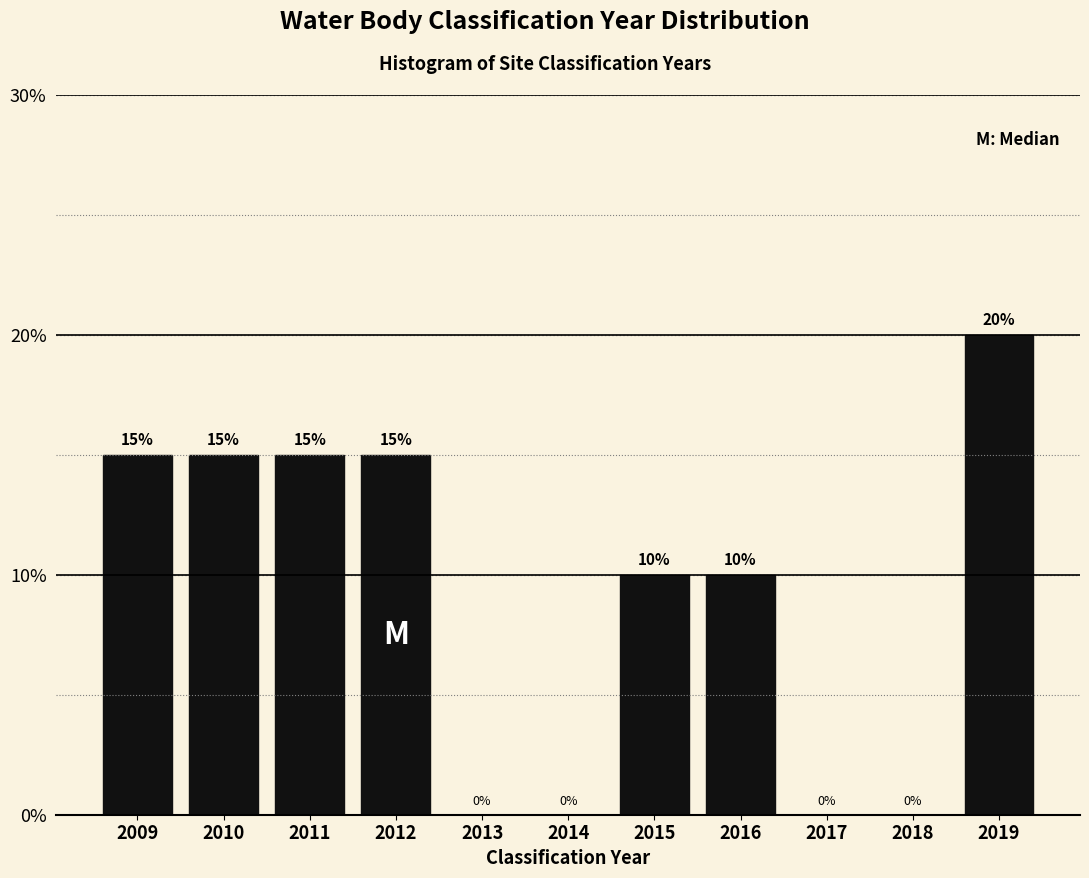

Reading left to right, list all the values displayed in this chart.

2009=15	2010=15	2011=15	2012=15	2013=0	2014=0	2015=10	2016=10	2017=0	2018=0	2019=20